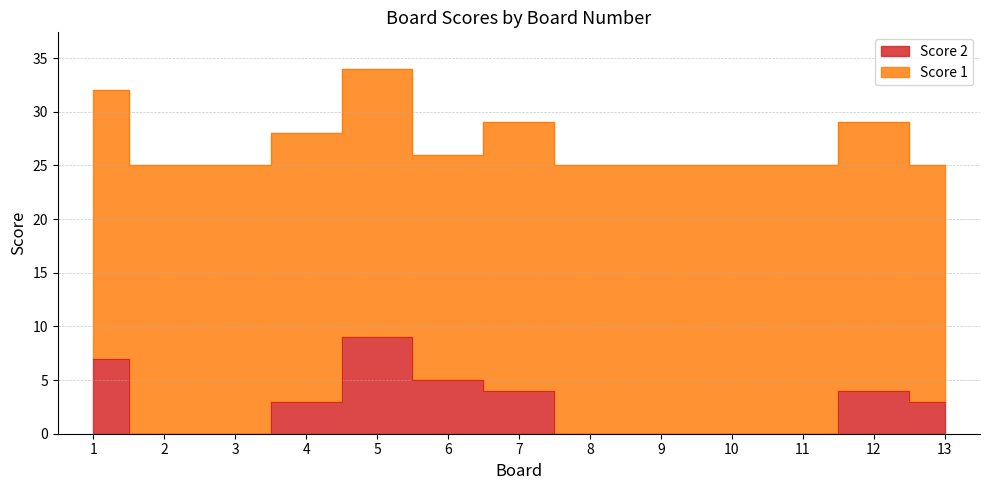

How many values are below 3?

6